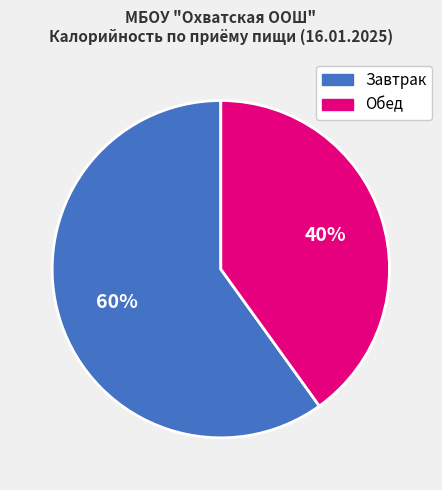

Is there any slice that represents more than half of the pie?

Yes